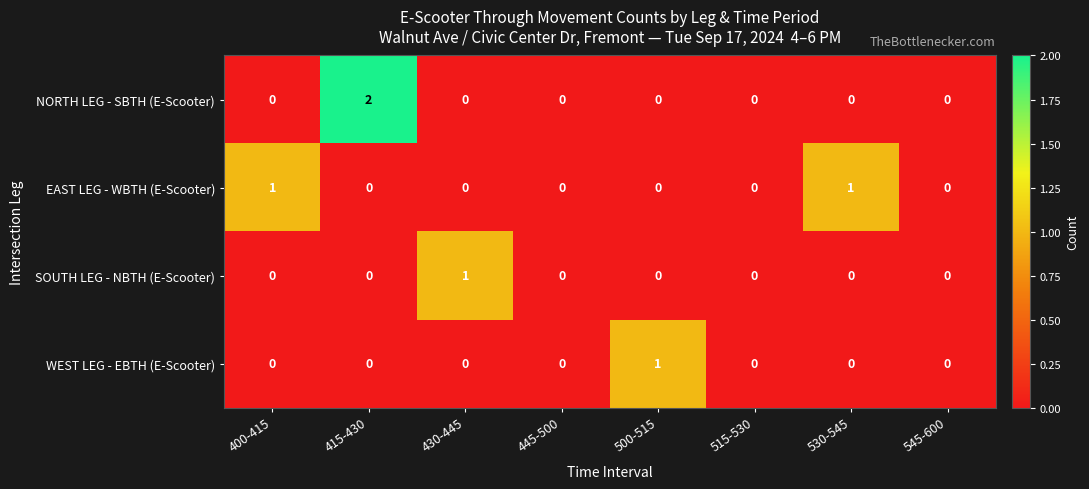

How many distinct data groups are displayed?

4